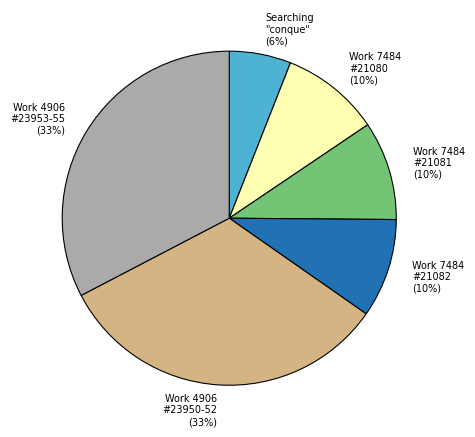

To the nearest percent, what portion does Work 7484 #21082 (10%) represent?

10%